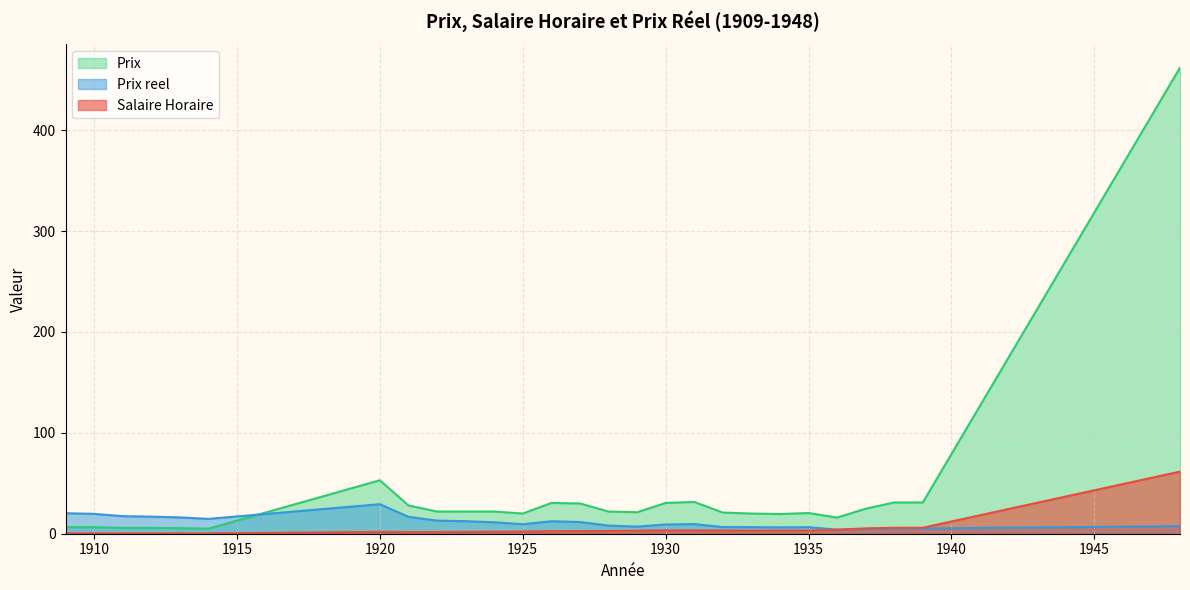

What is the sum of all Salaire Horaire values?

125.6